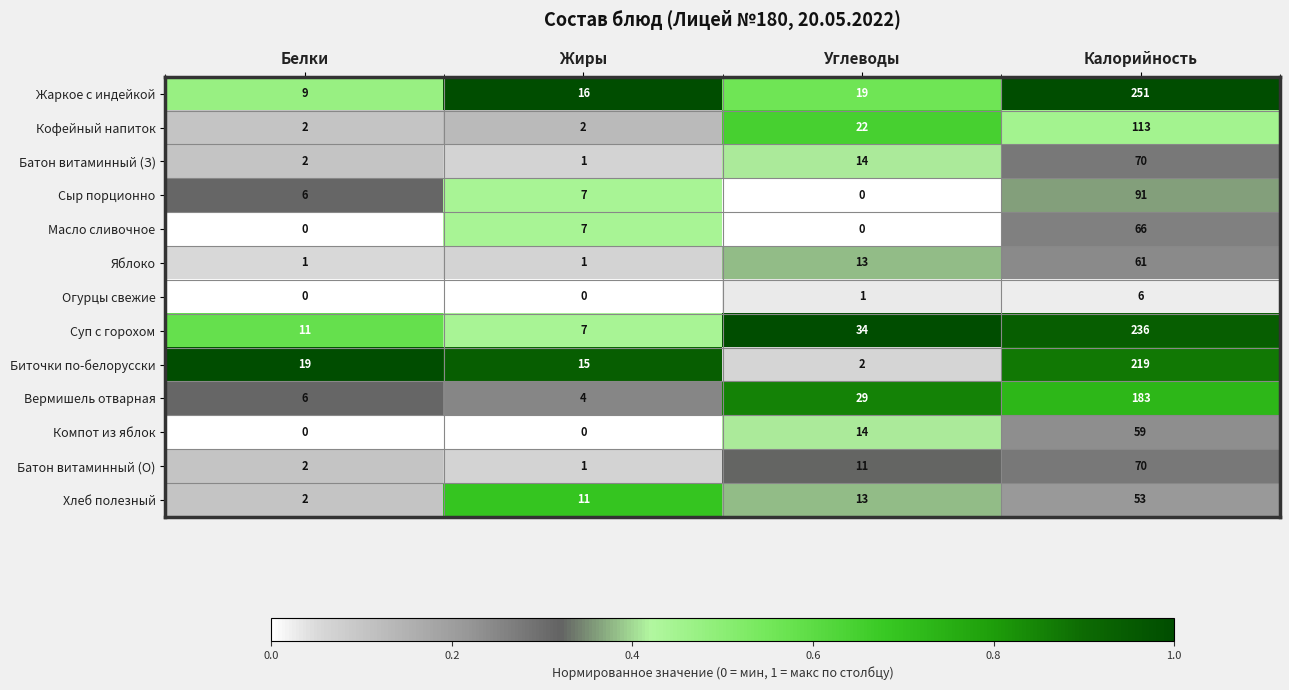

What is the average value of the Суп с горохом series?

72